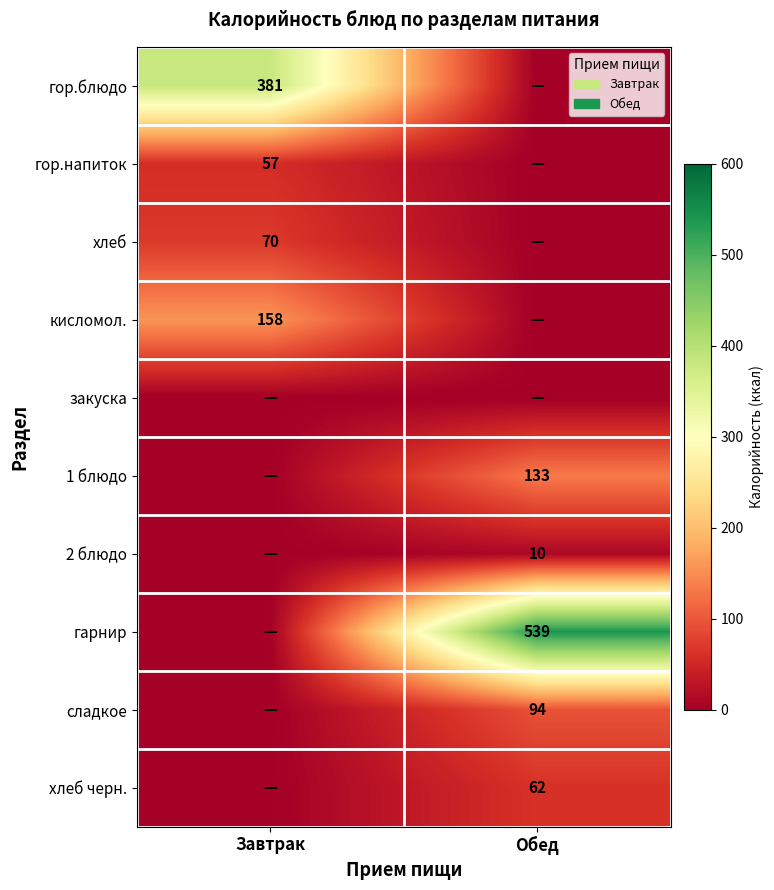

The value of хлеб черн. at Обед is 28. True or false?

False